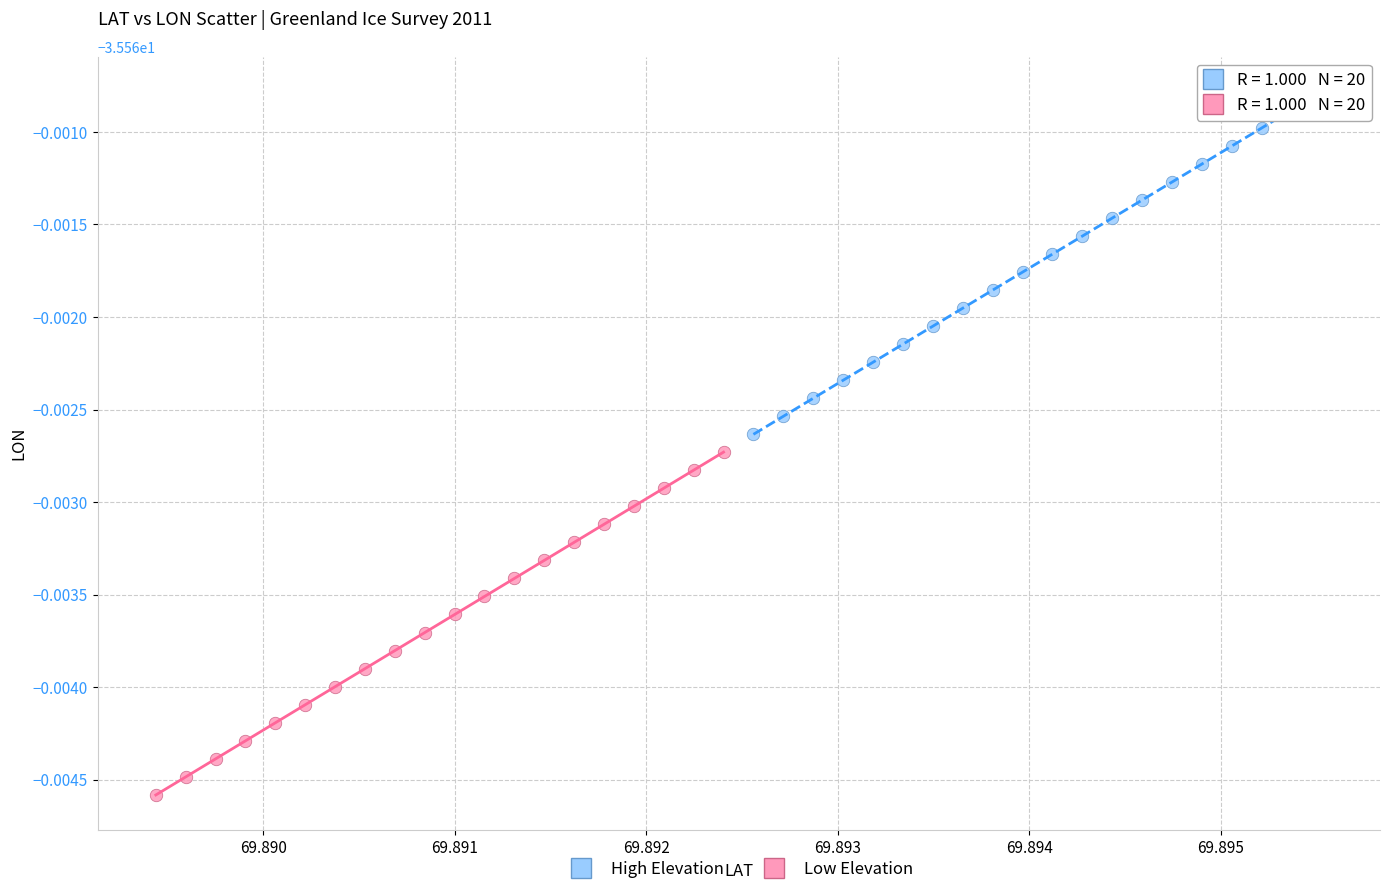

What are all the series names shown in the legend?

High Elevation, Low Elevation